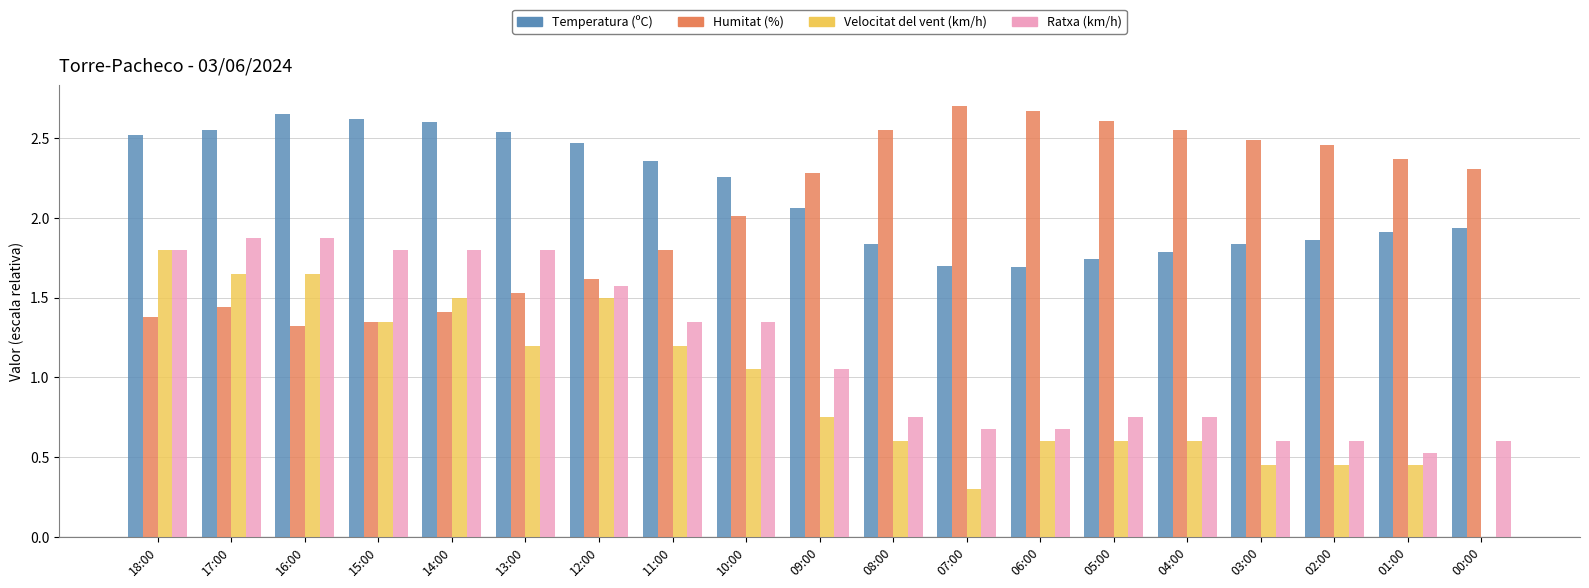

Is the value of Humitat (%) at 09:00 greater than the value of Ratxa (km/h) at 00:00?

Yes